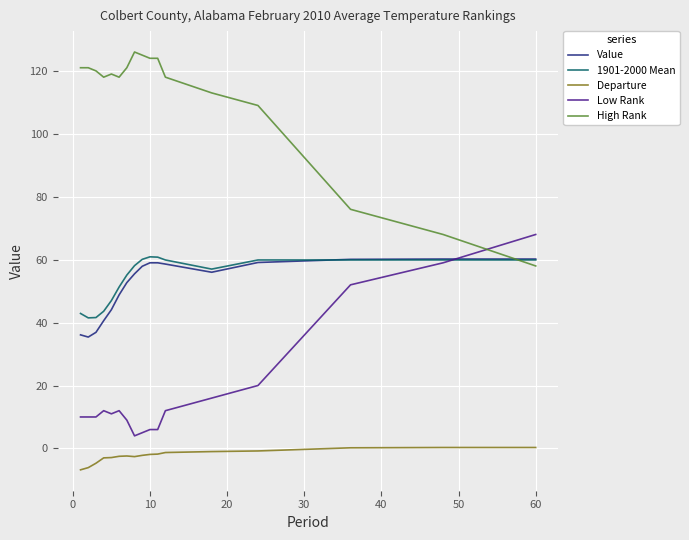

Which series has the largest total across all categories?

High Rank